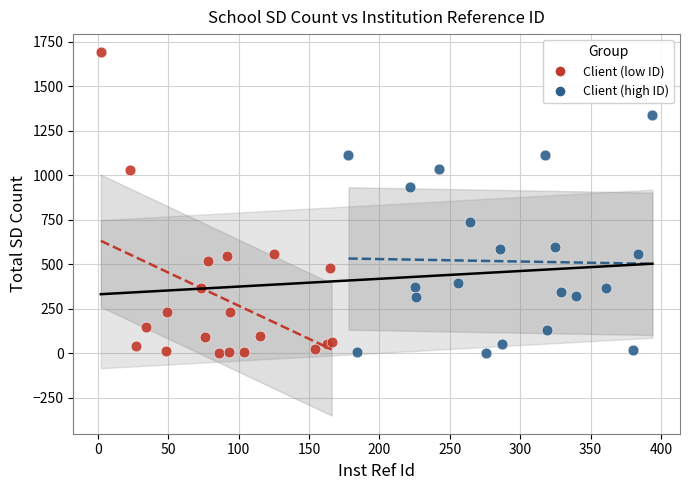

Which series reaches the maximum Y coordinate?

Client (low ID)